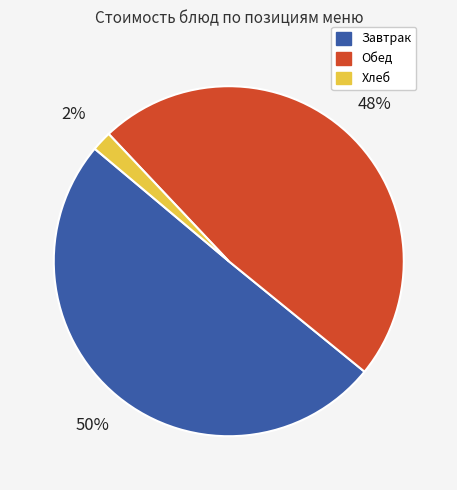

To the nearest percent, what is the average slice percentage?

33%